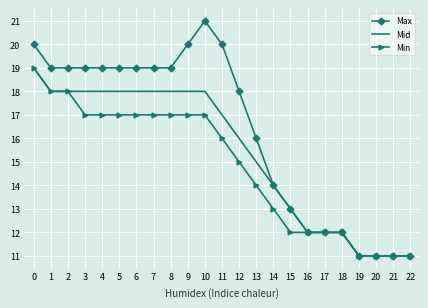

What is the total value across all series at 2?

55